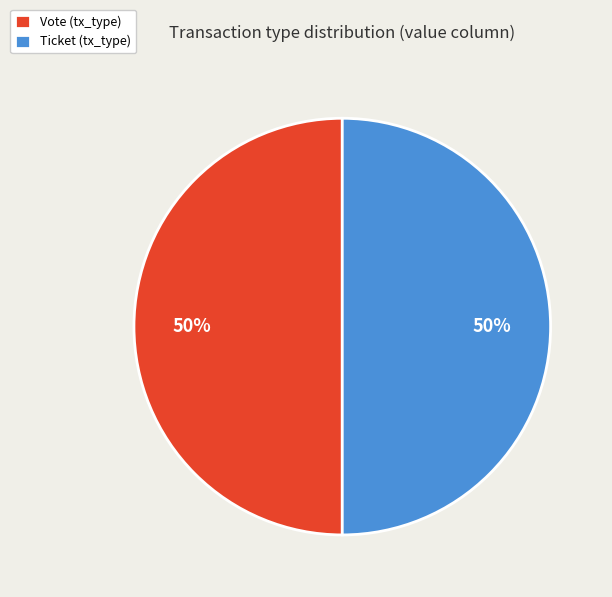

True or false: Vote (tx_type) accounts for 57% of the total.

False